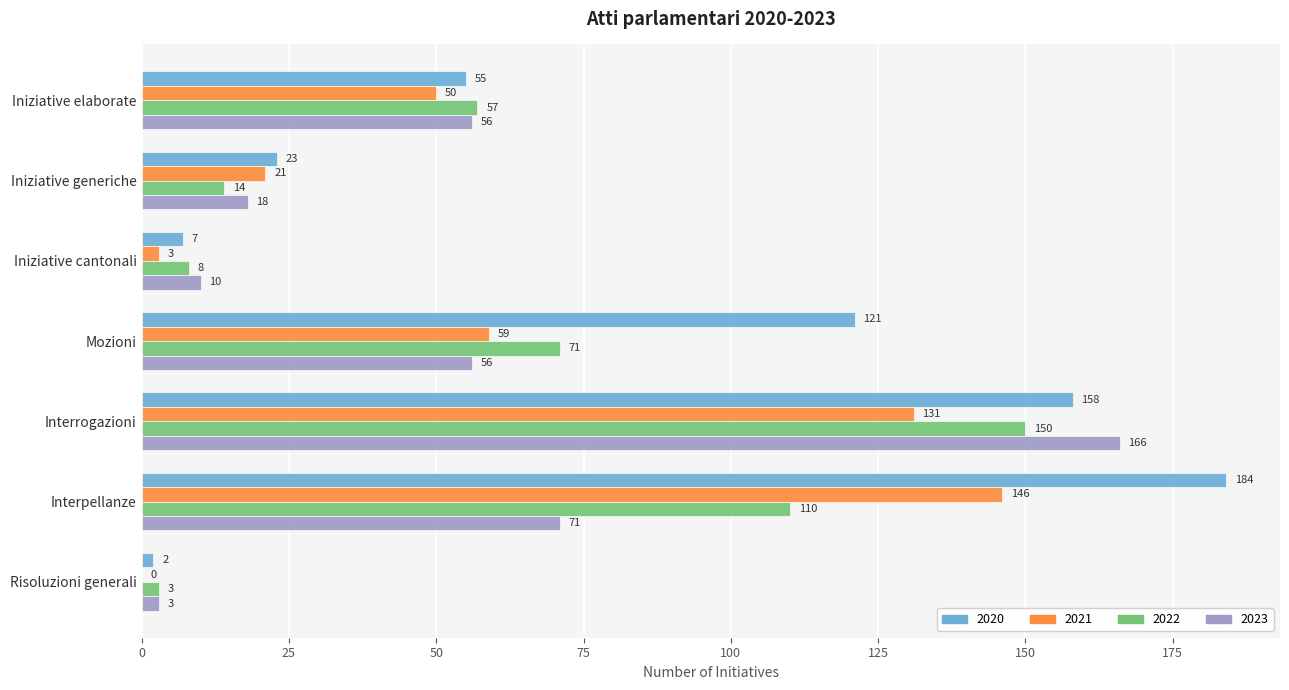

Which series has the largest total across all categories?

2020